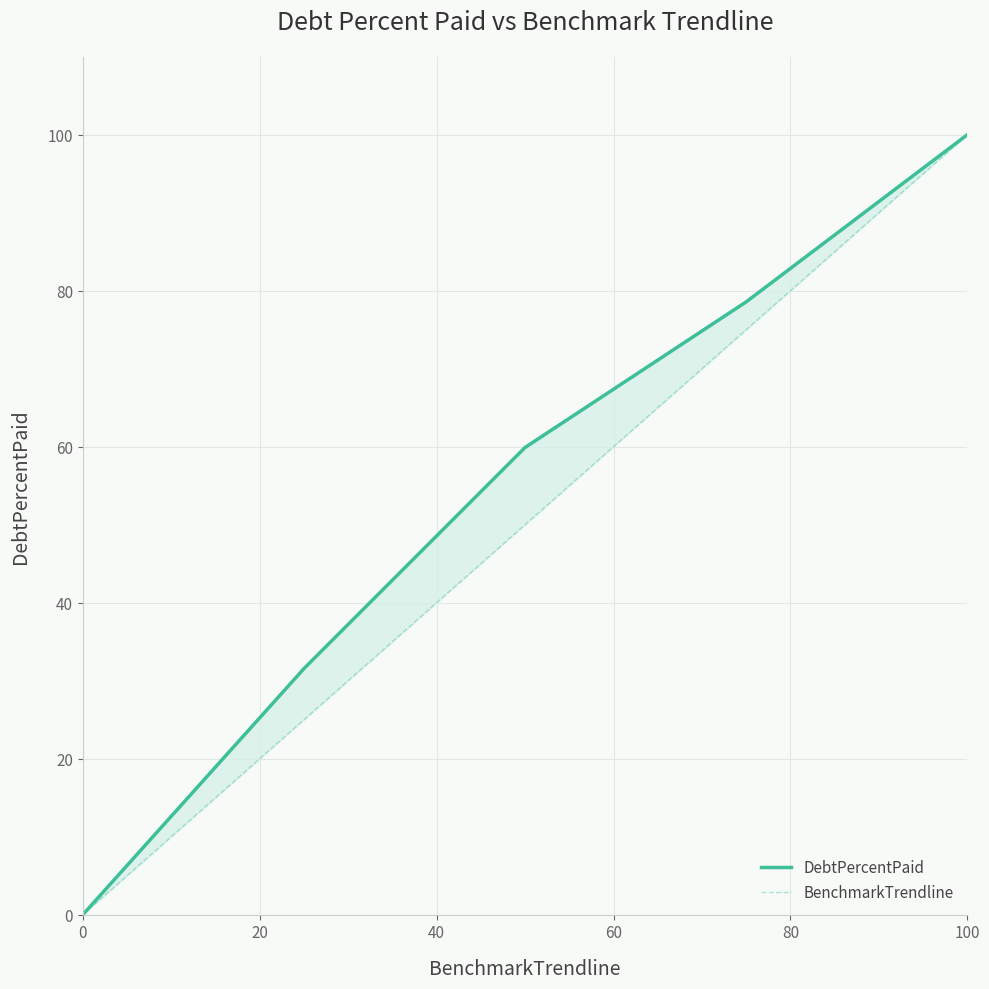

What is the maximum value shown in the chart?

100.0